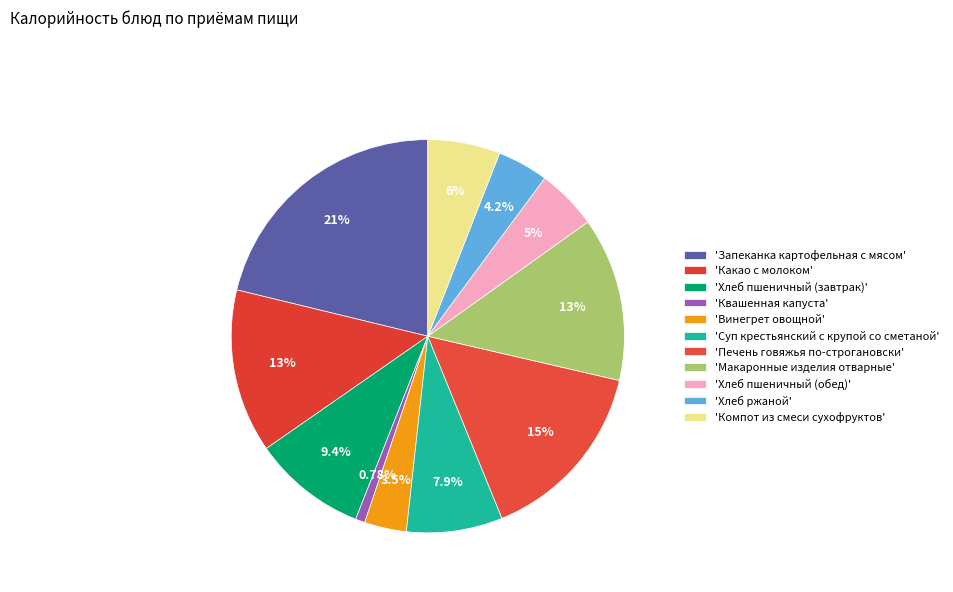

Count the number of slices in the pie.

11